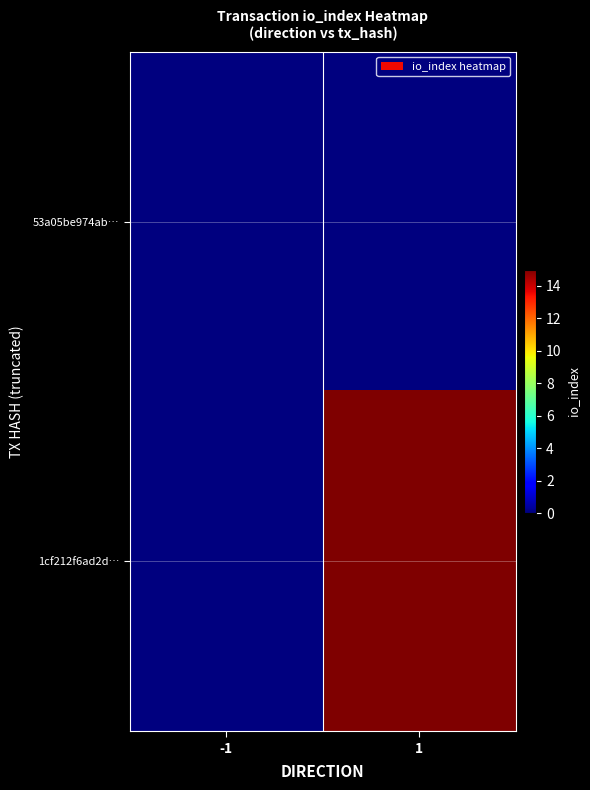

At how many categories does at least one series exceed 8?

1